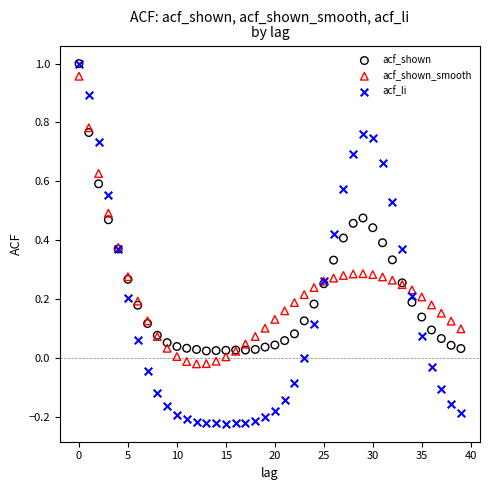

What are all the series names shown in the legend?

acf_shown, acf_shown_smooth, acf_li